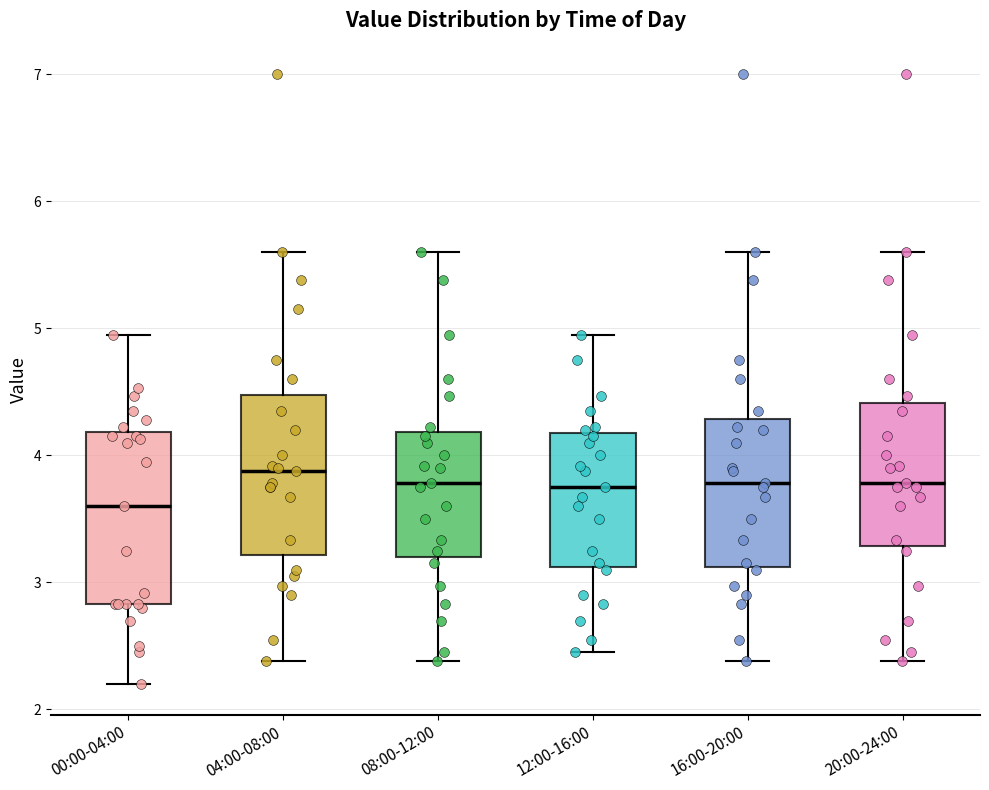

Where does the median line of the box for 20:00-24:00 sit on the y-axis? The values are not printed on the chart, so give them approximately, as read against the axis.

3.8